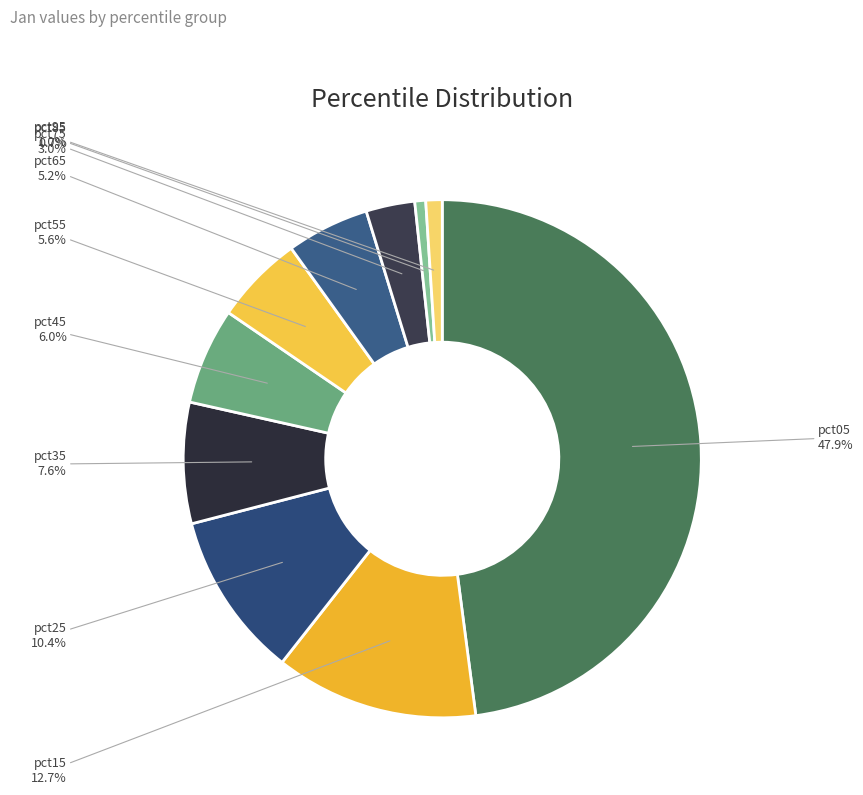

Count the number of slices in the pie.

10